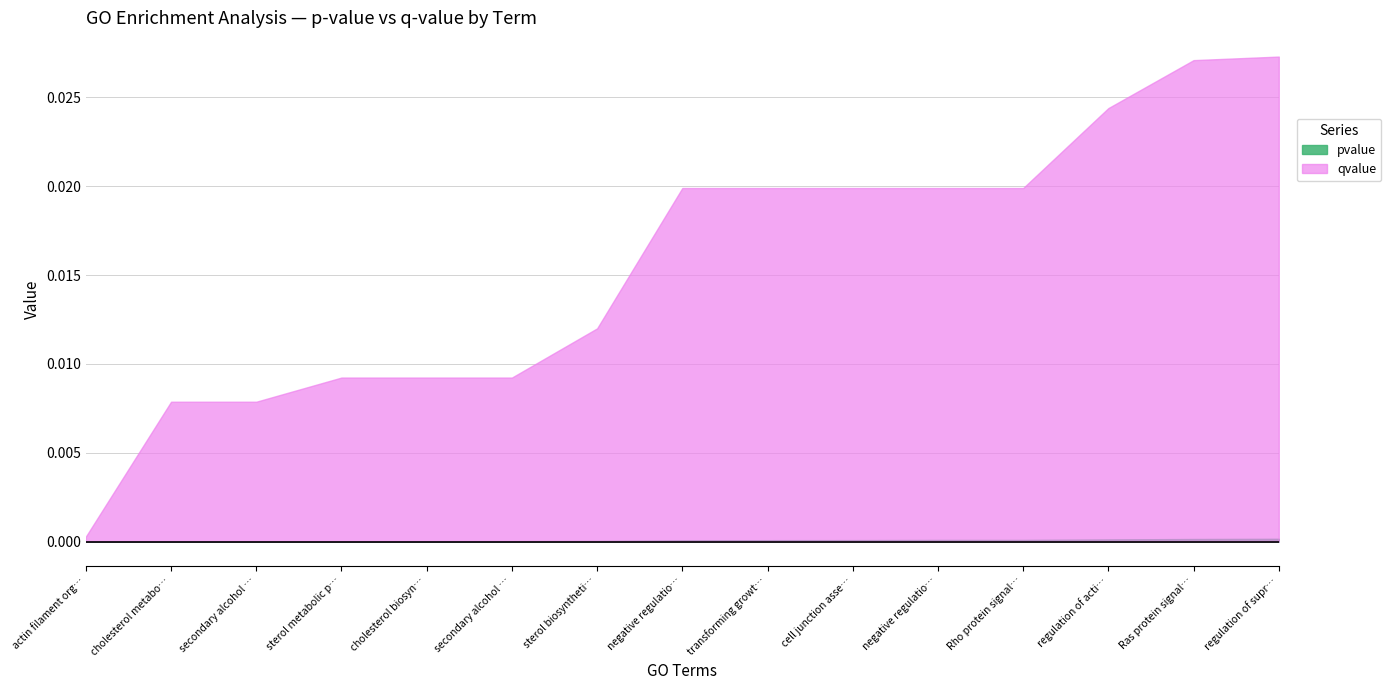

Does the chart have visible grid lines?

Yes